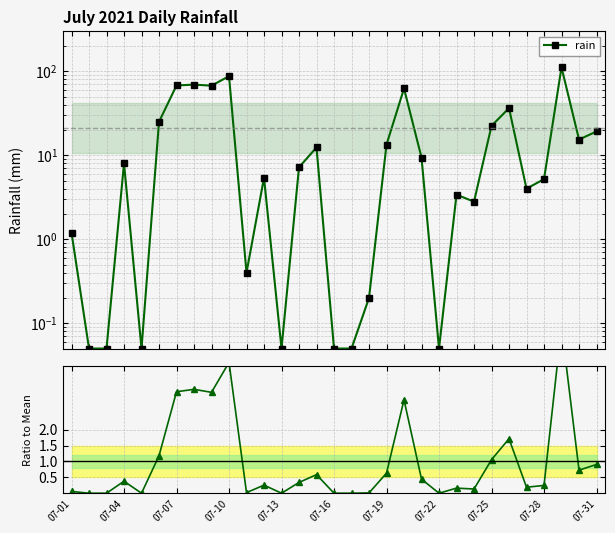

Rank the series by their average value, from highest to lowest.

rain, Ratio to Mean